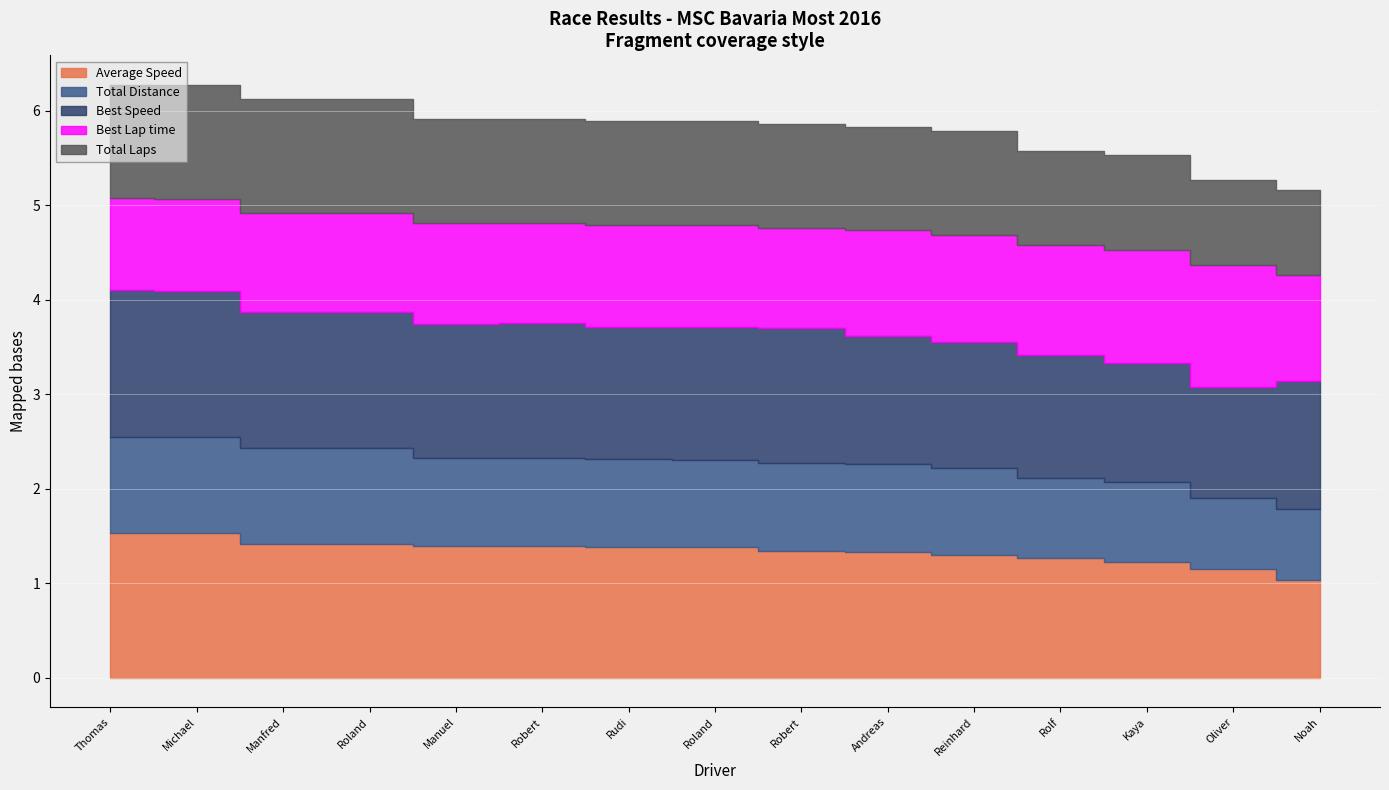

True or false: Total Laps has more than 0 points higher than both neighbors.

False